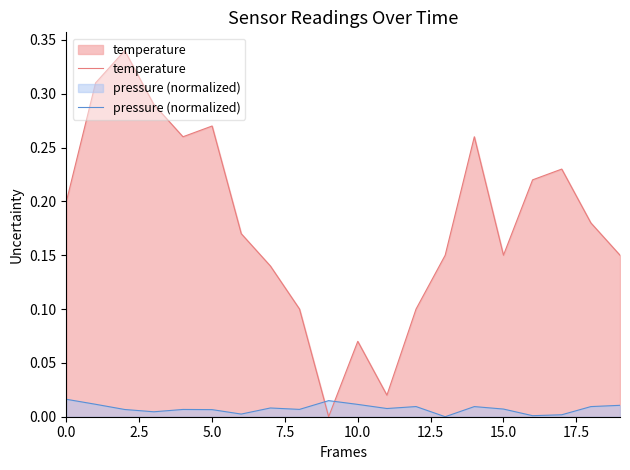

Which series has the largest total across all categories?

temperature